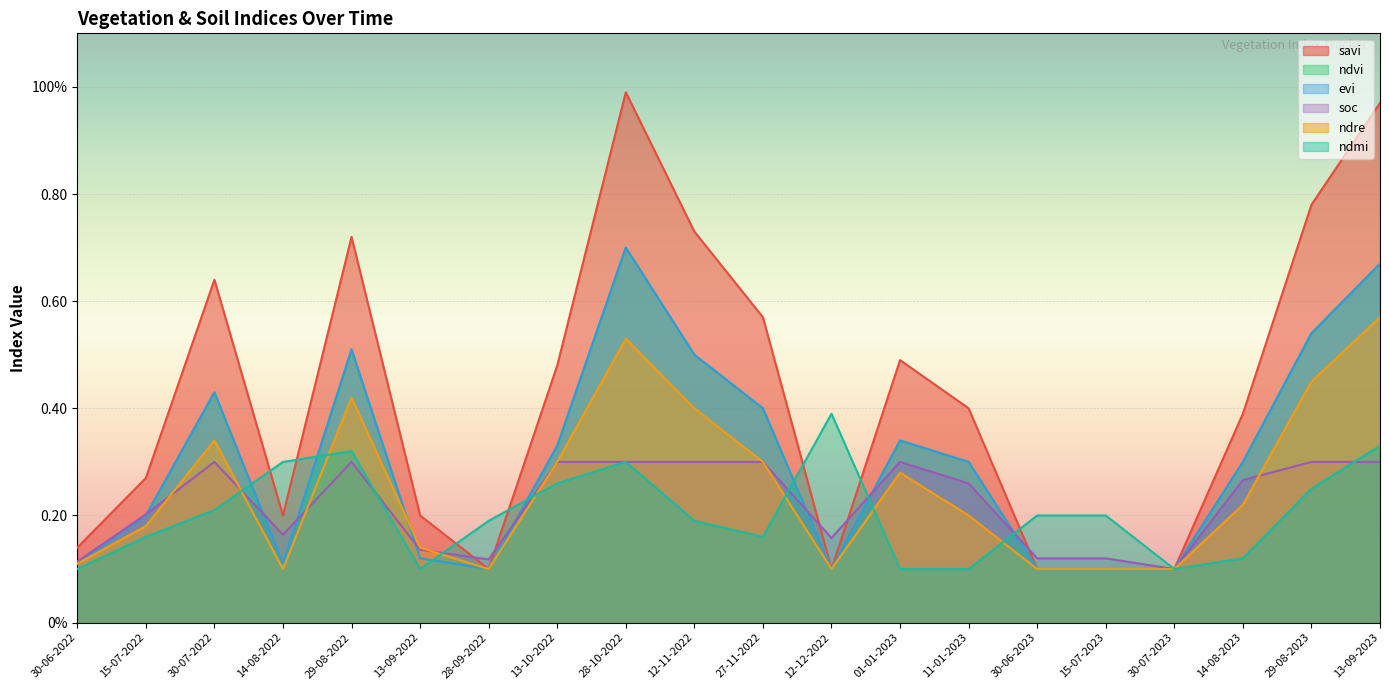

At which category is the sum across all series the highest?

28-10-2022